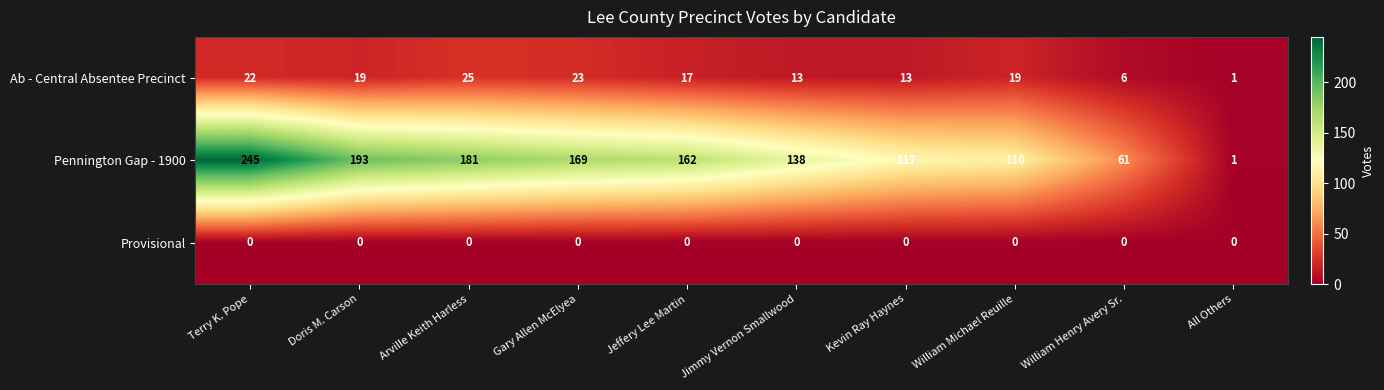

At how many categories does at least one series exceed 93?

8